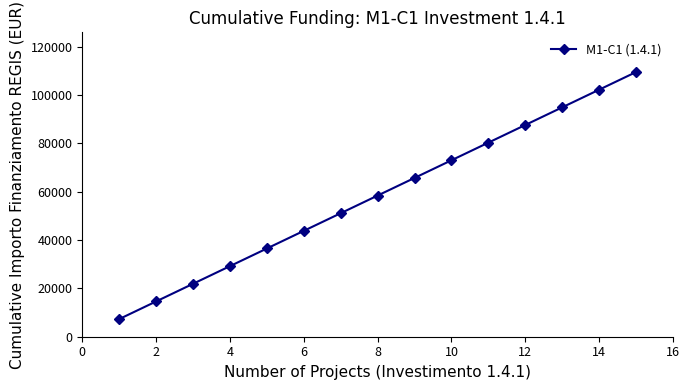

Reading right to left, transcribe all the data shown in this chart.

109515	102214	94913	87612	80311	73010	65709	58408	51107	43806	36505	29204	21903	14602	7301